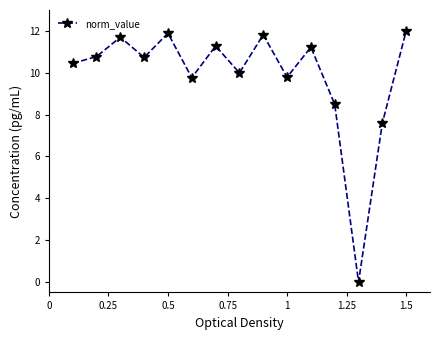

How many points are lower than both their immediate neighbors (excluding endpoints)?

5